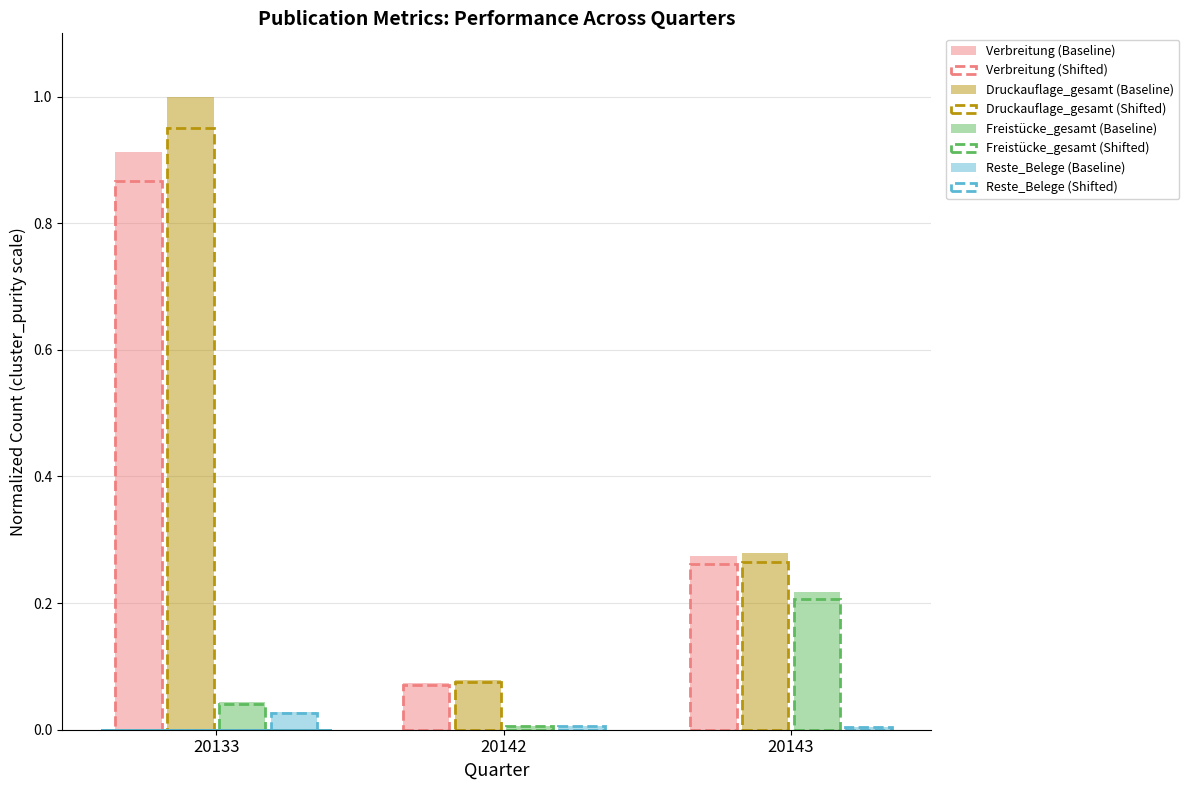

True or false: Reste_Belege (Baseline) has a value of 0.0 at 20143.

True